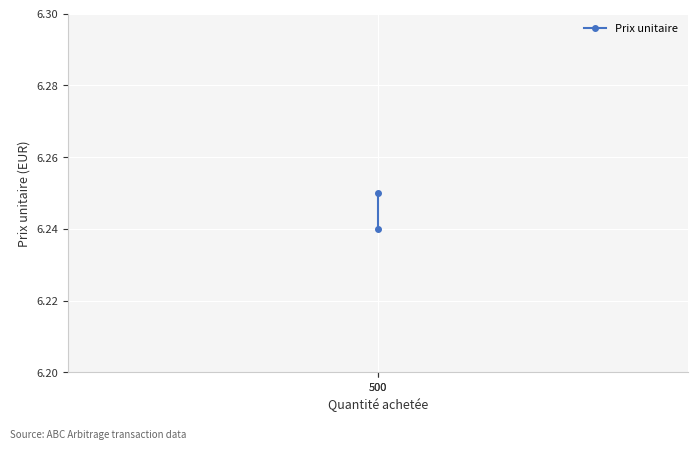

What is the value of the 2nd point from the left?

6.2